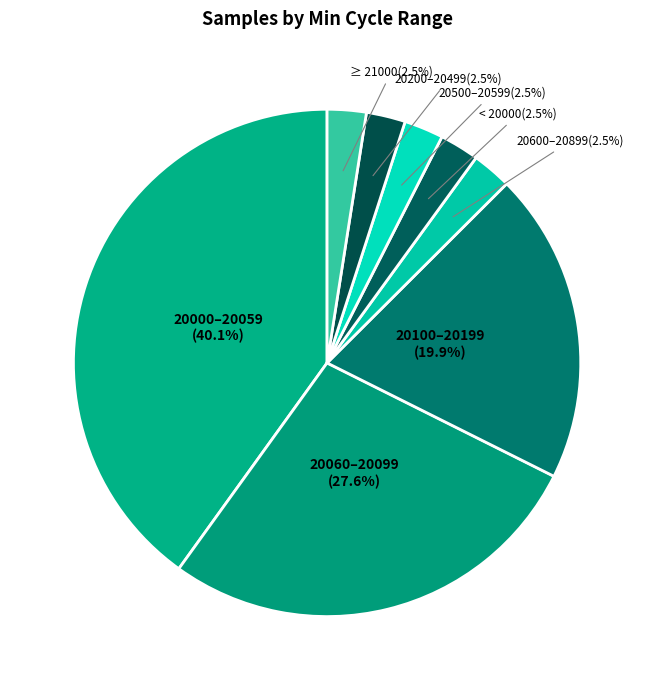

What is the largest slice in the pie chart?

20000–20059